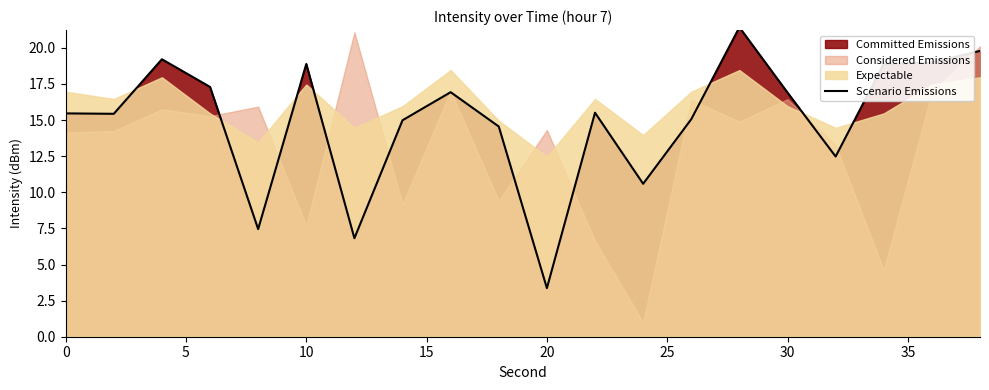

What is the lowest value of the Scenario Emissions series?

3.4